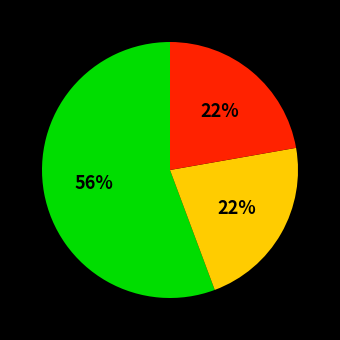

Count the number of slices in the pie.

3